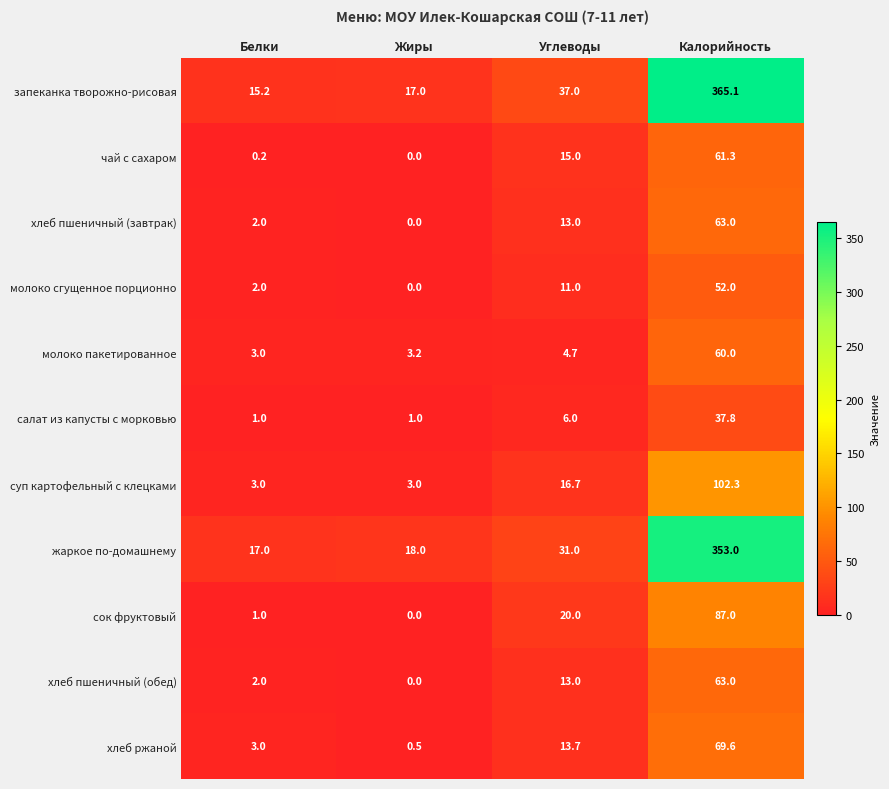

What is the difference between the maximum and minimum values in the чай с сахаром series?

61.3